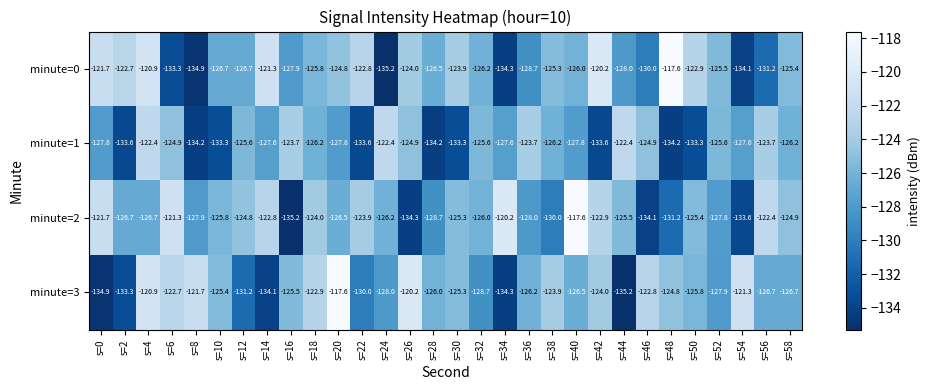

Is it true that minute=3 equals -36.2 at s=20?

False